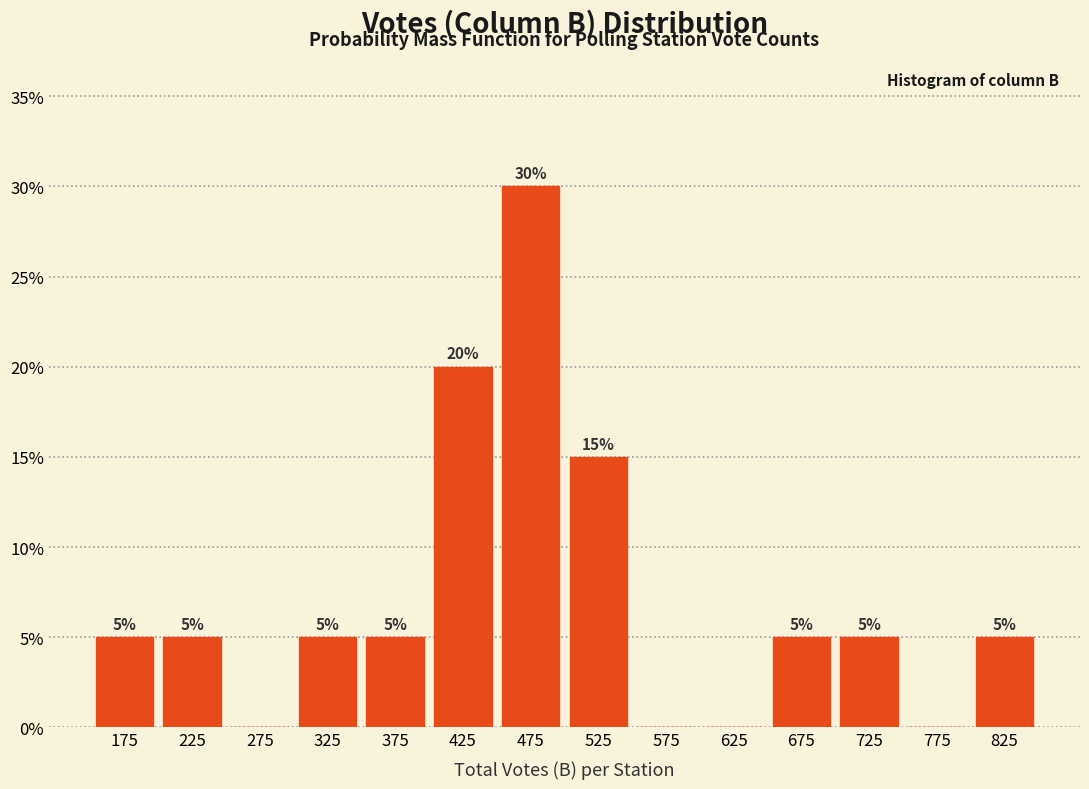

Over which range of the x-axis is the bar tallest?

450 to 500